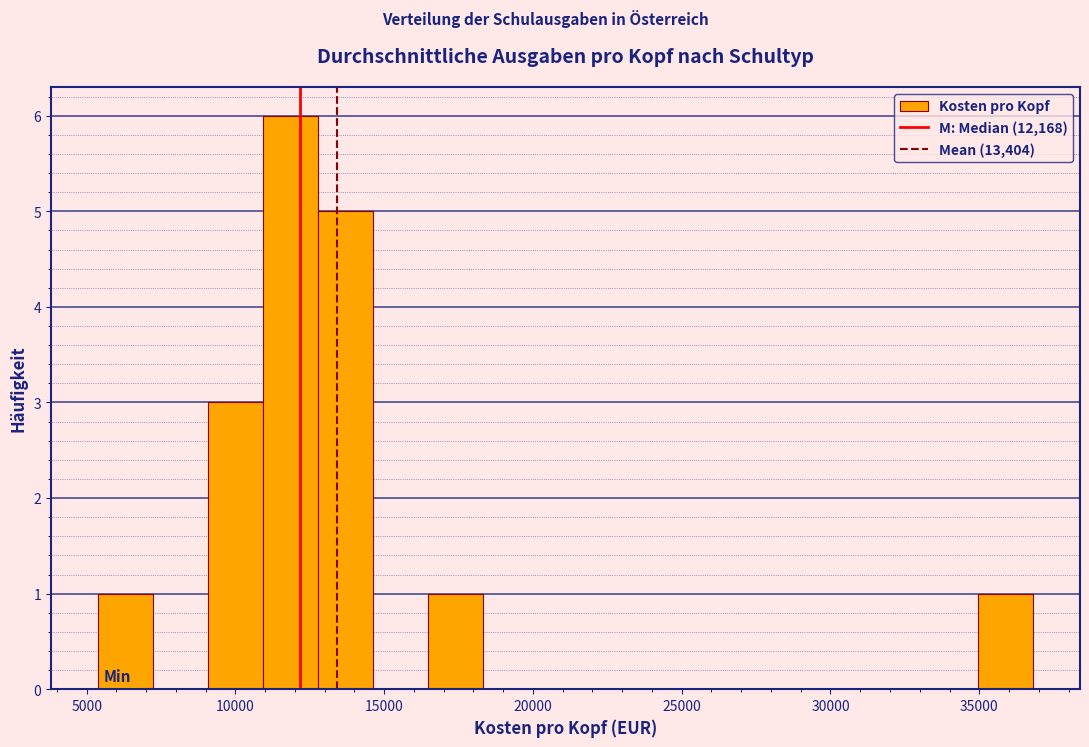

Around what value on the x-axis is the tallest bar? Give the approximate position of its centre, as read against the axis.

12000